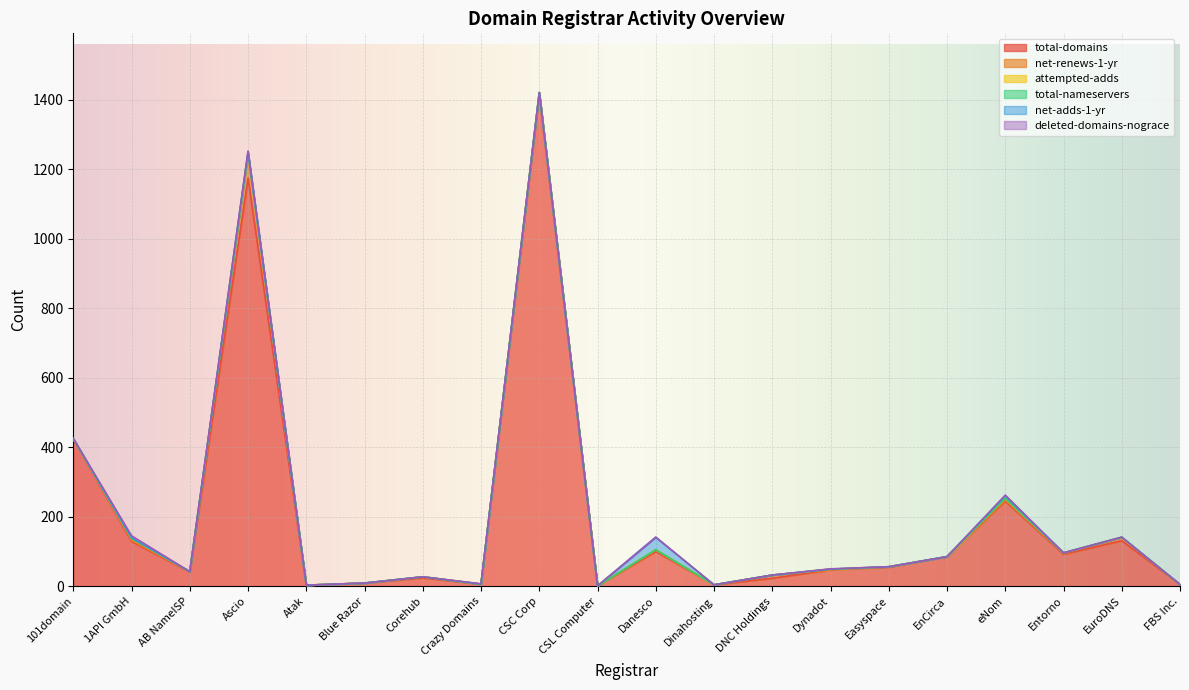

What is the difference between the maximum and minimum values in the net-adds-1-yr series?

36